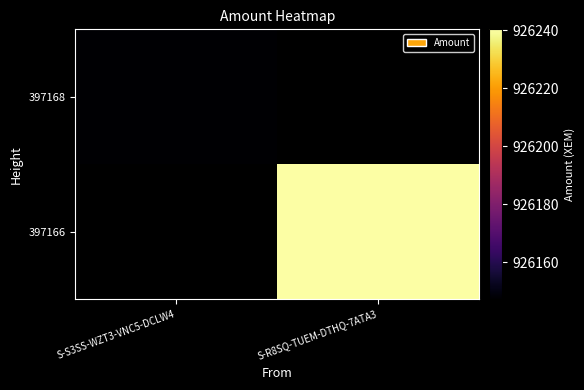

List the series in order of their overall mean, lowest first.

397168, 397166